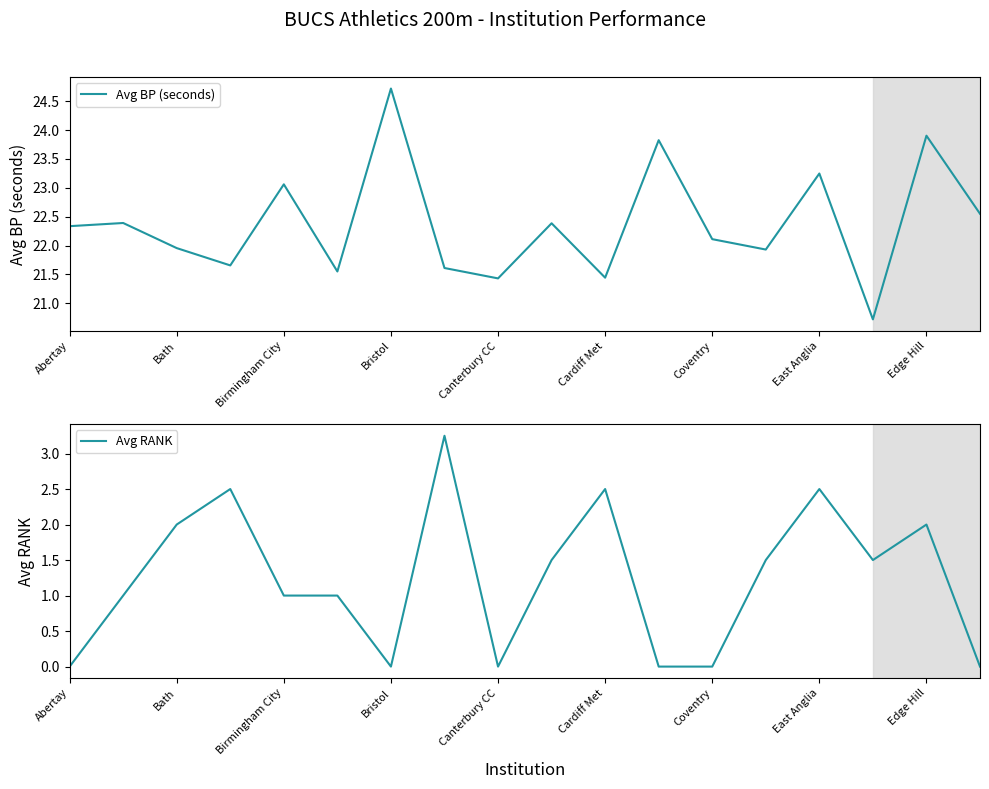

True or false: Avg BP (seconds) has more than 1 interior local peaks.

True